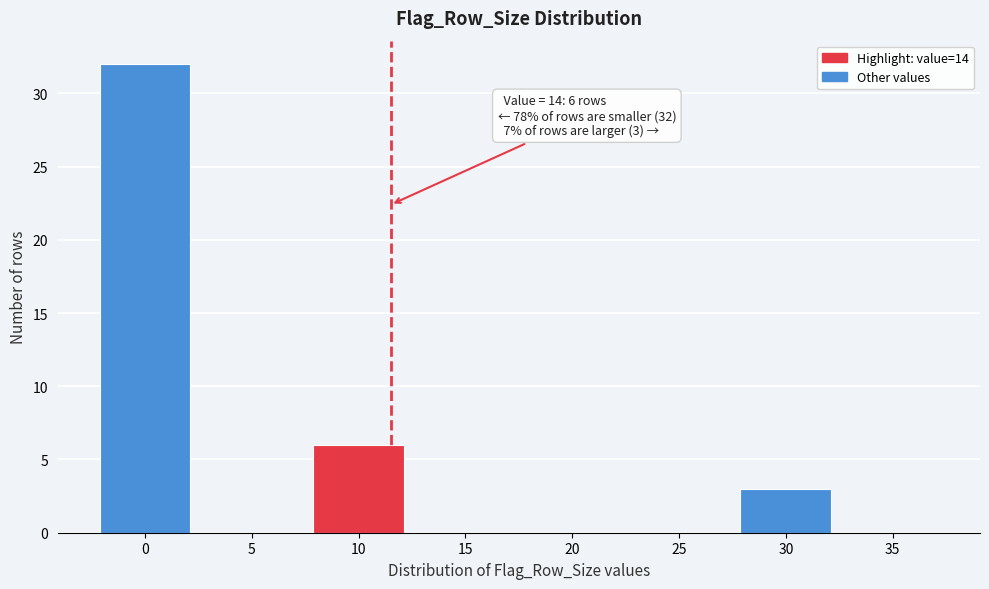

Reading left to right, what are all the values shown in this chart?

0=32	5=0	10=6	15=0	20=0	25=0	30=3	35=0